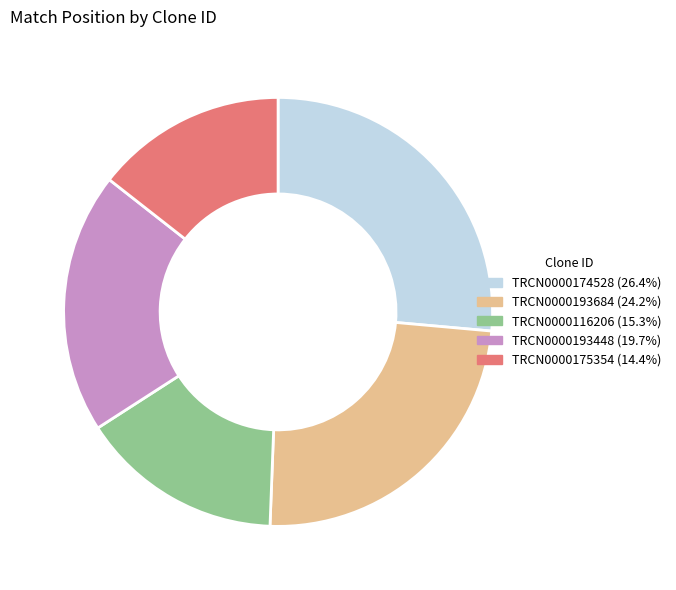

Does TRCN0000116206 account for over 50% of the chart?

No